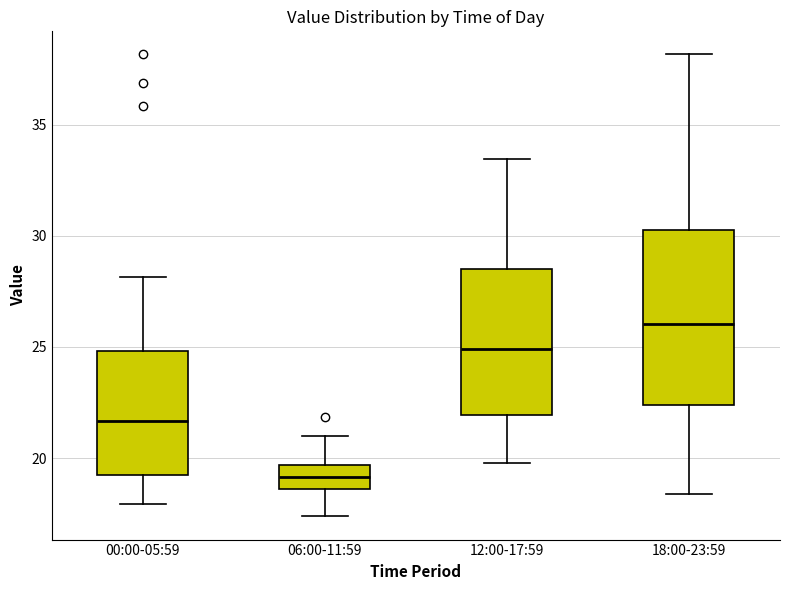

Reading left to right, transcribe this box plot: for each box, give where its median line is, the range the box spans, and where its two whiskers end, as read against the y-axis. The values are not printed on the chart, so give them approximately, as read against the axis.

00:00-05:59: median 21.5, box 19.5 to 25.0, whiskers 18.0 to 28.0
06:00-11:59: median 19.0, box 18.5 to 19.5, whiskers 17.5 to 21.0
12:00-17:59: median 25.0, box 22.0 to 28.5, whiskers 20.0 to 33.5
18:00-23:59: median 26.0, box 22.5 to 30.5, whiskers 18.5 to 38.0